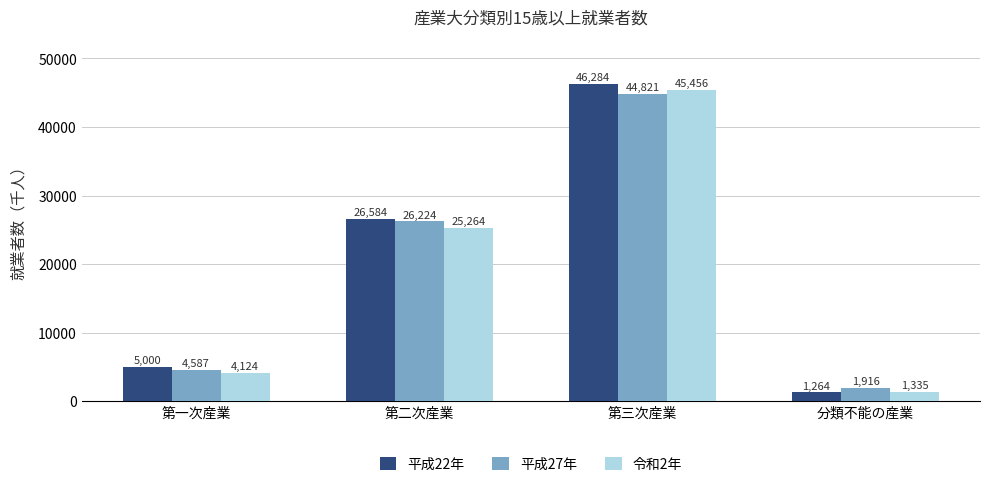

How many values in the 平成22年 series are below 26584?

2